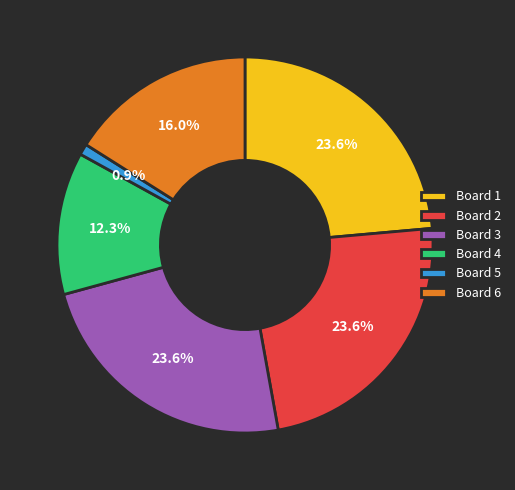

To the nearest percent, what portion does Board 3 represent?

24%